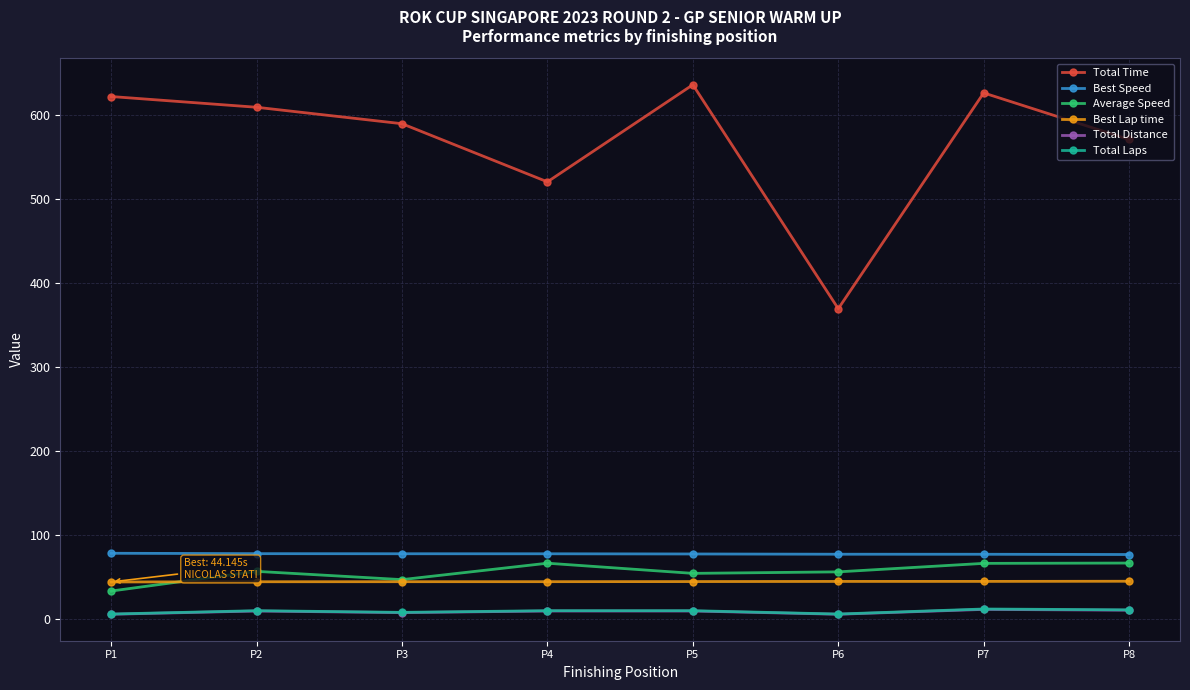

Which series has the widest spread of values?

Total Time